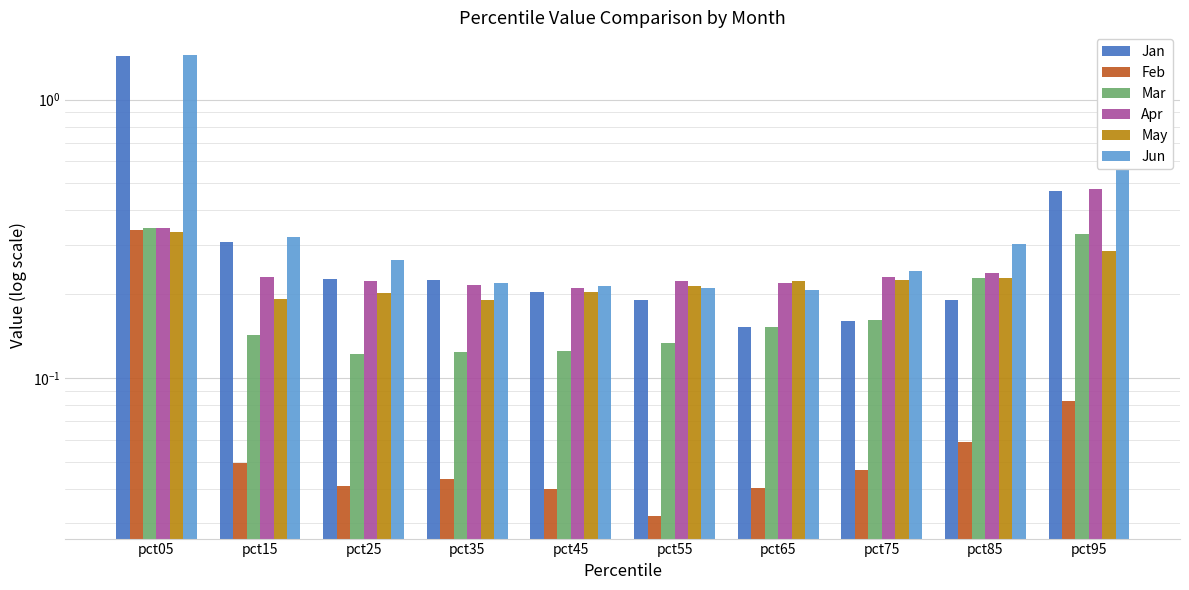

What is the difference between the second highest and minimum values in the Apr series?

0.1